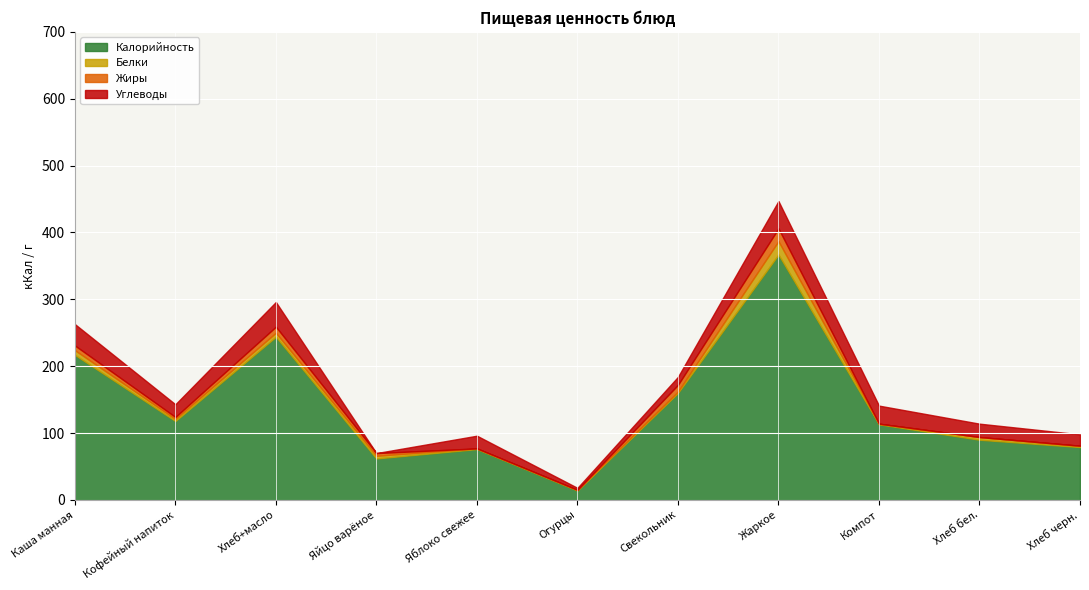

At which label does Жиры first exceed 3?

Каша манная